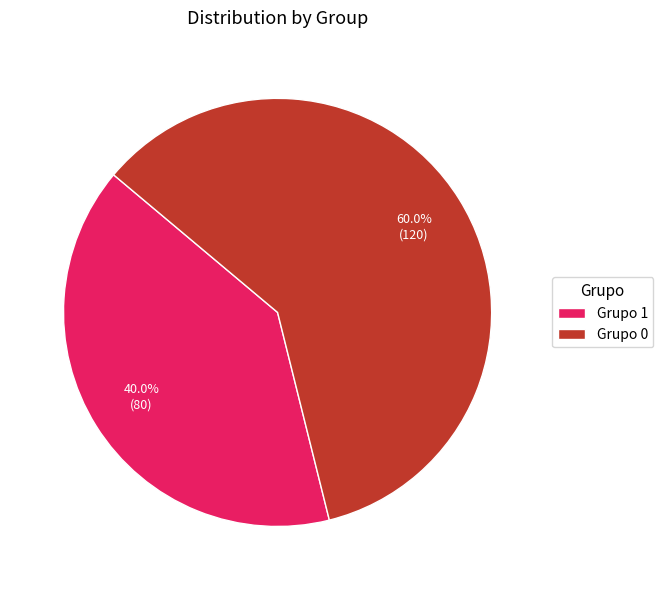

Do Grupo 0 and Grupo 1 together represent more than half of the pie?

Yes